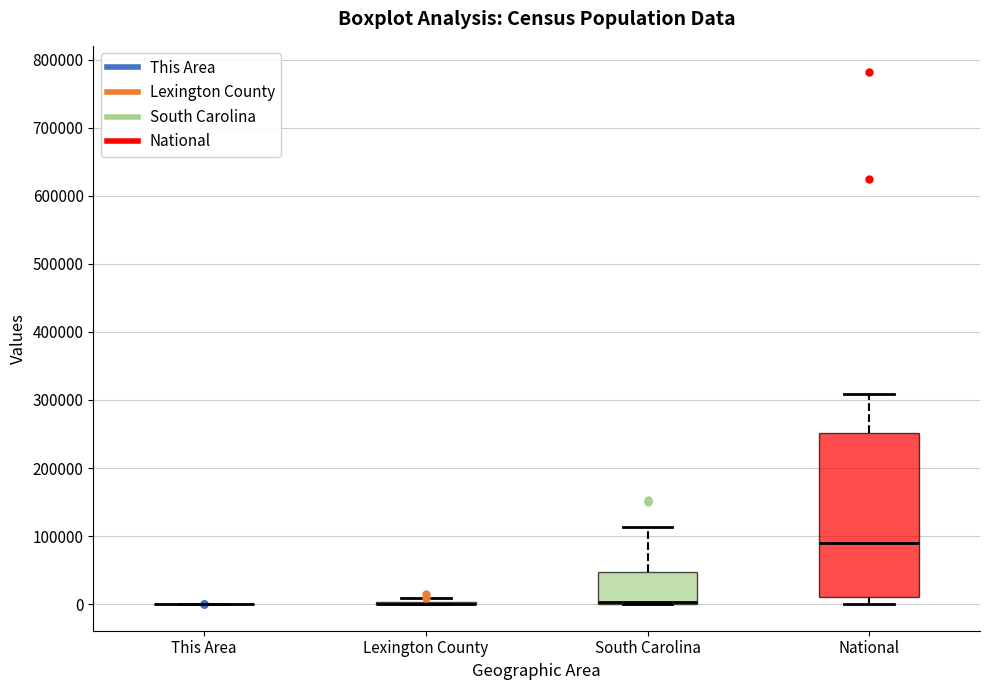

Reading left to right, transcribe this box plot: for each box, give where its median line is, the range the box spans, and where its two whiskers end, as read against the y-axis. The values are not printed on the chart, so give them approximately, as read against the axis.

This Area: box collapsed to a line at 0, whiskers 0 to 0
Lexington County: box collapsed to a line at 0, whiskers 0 to 10000
South Carolina: median 0 (drawn on the box's lower edge), box 0 to 50000, whiskers 0 to 110000
National: median 90000, box 10000 to 250000, whiskers 0 to 310000